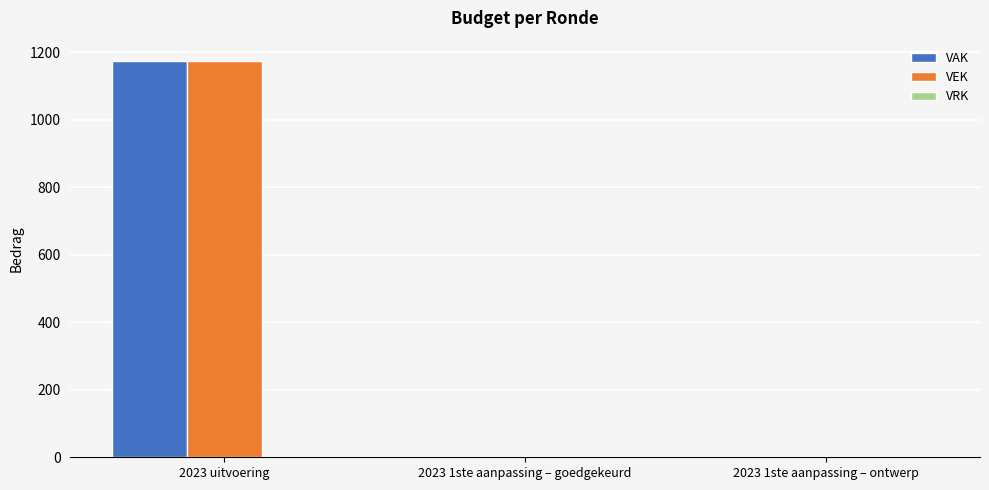

The value of VAK at 2023 1ste aanpassing – ontwerp is 628. True or false?

False